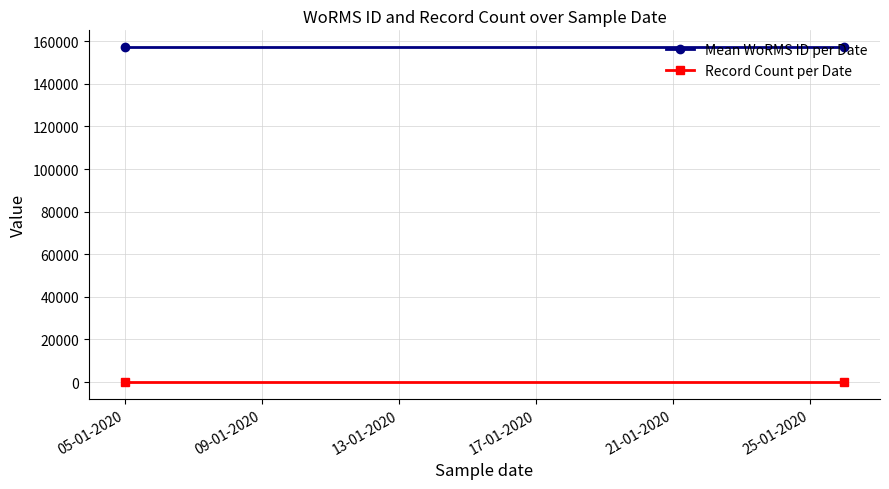

How many series are shown in this chart?

2